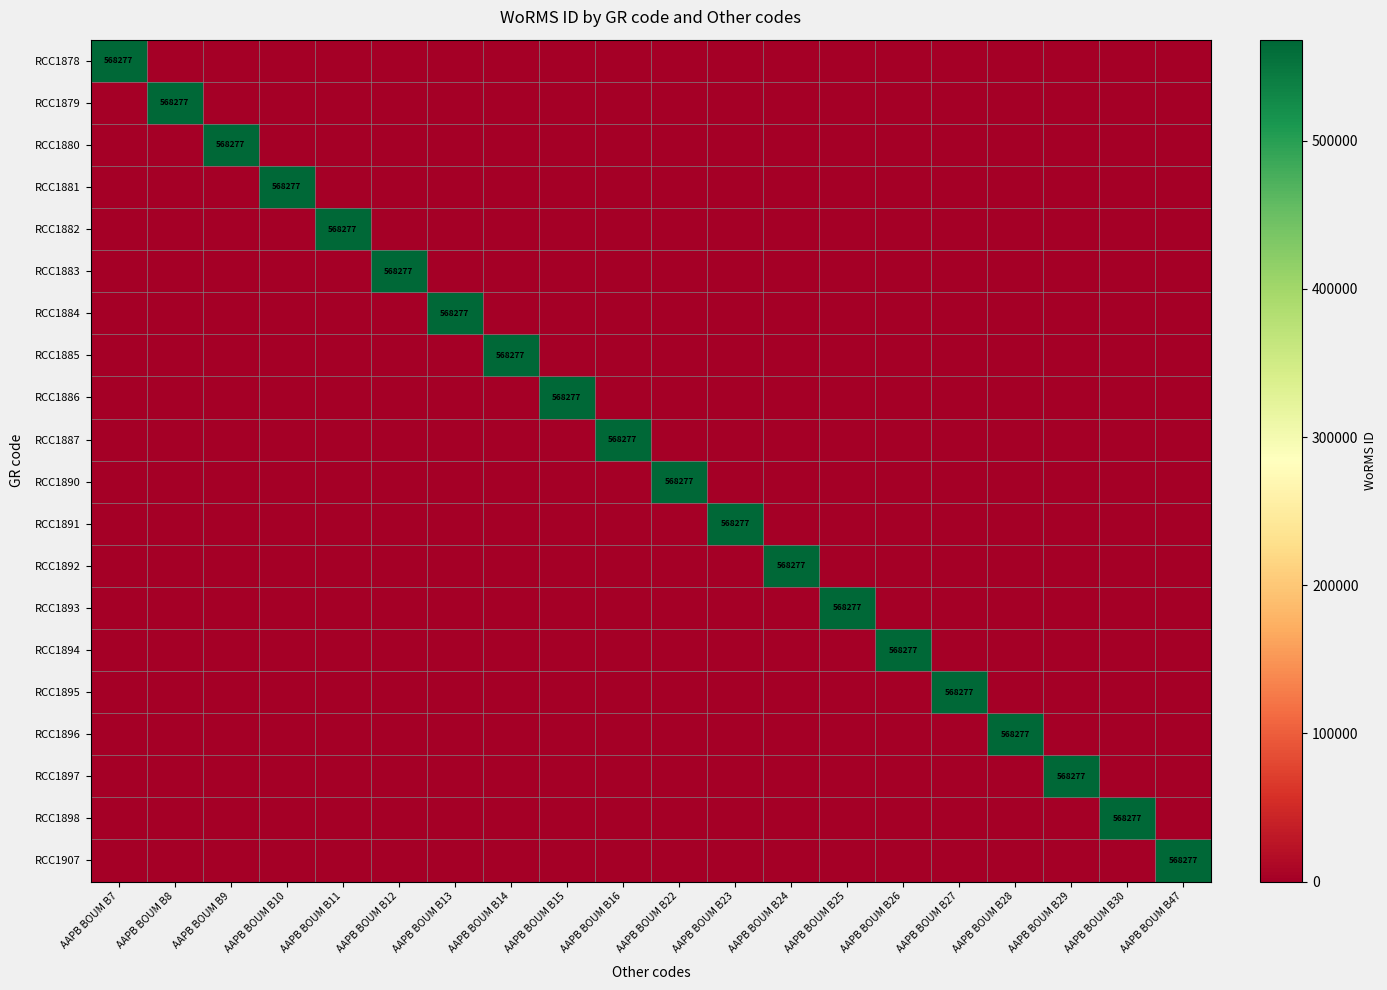

The value of RCC1898 at AAPB BOUM B30 is 119058. True or false?

False